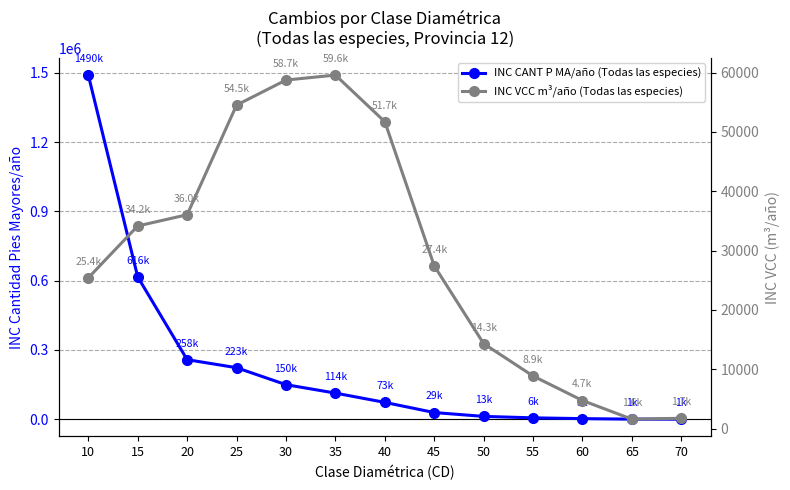

What is the total value across all series at 50?

26923.1